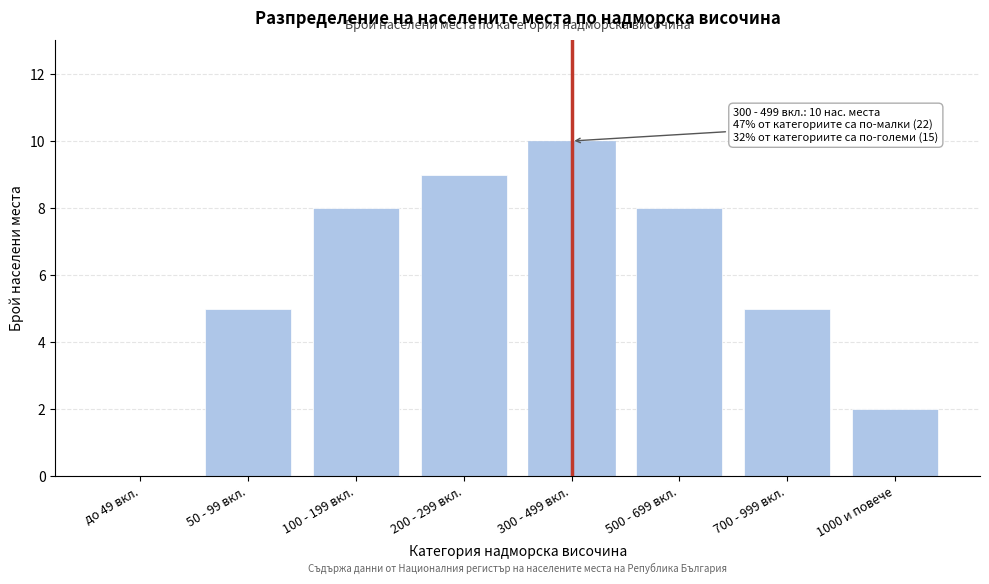

Reading left to right, what are all the values shown in this chart?

до 49 вкл.=0	50 - 99 вкл.=5	100 - 199 вкл.=8	200 - 299 вкл.=9	300 - 499 вкл.=10	500 - 699 вкл.=8	700 - 999 вкл.=5	1000 и повече=2